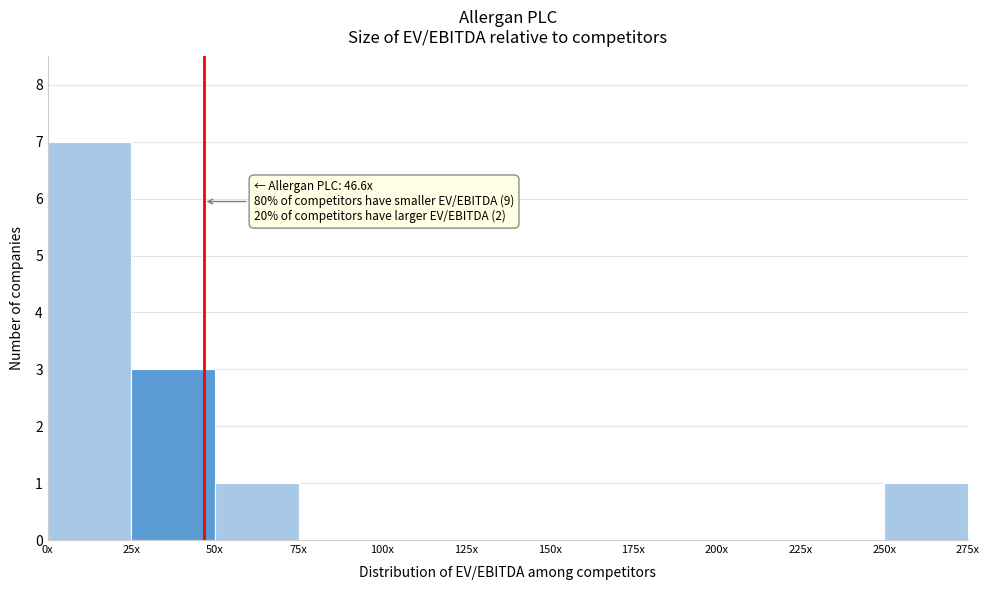

Reading left to right, list all the values displayed in this chart.

0x=7	25x=3	50x=1	75x=0	100x=0	125x=0	150x=0	175x=0	200x=0	225x=0	250x=1